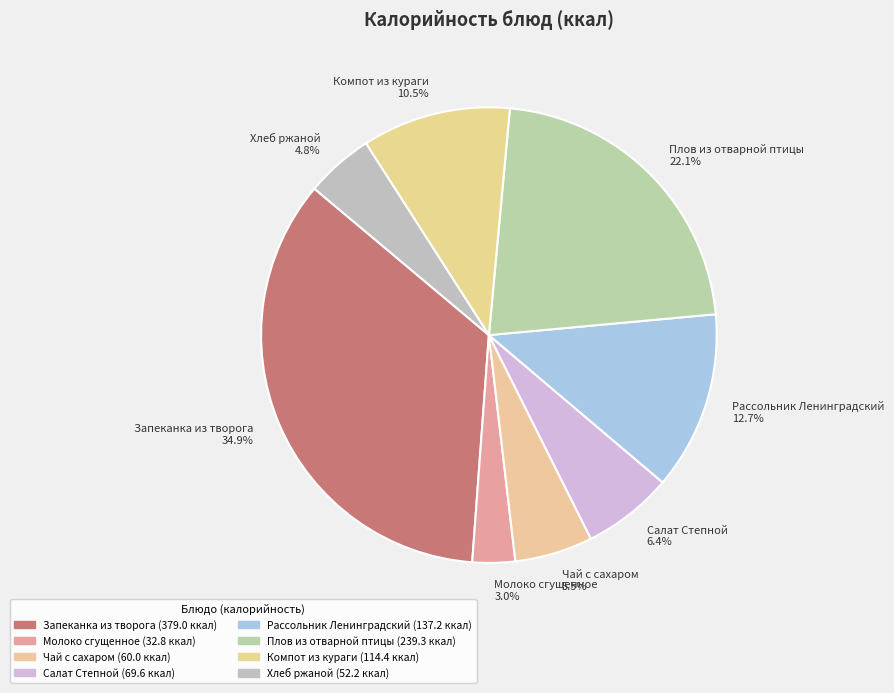

Which category has the biggest portion of the pie?

Запеканка из творога